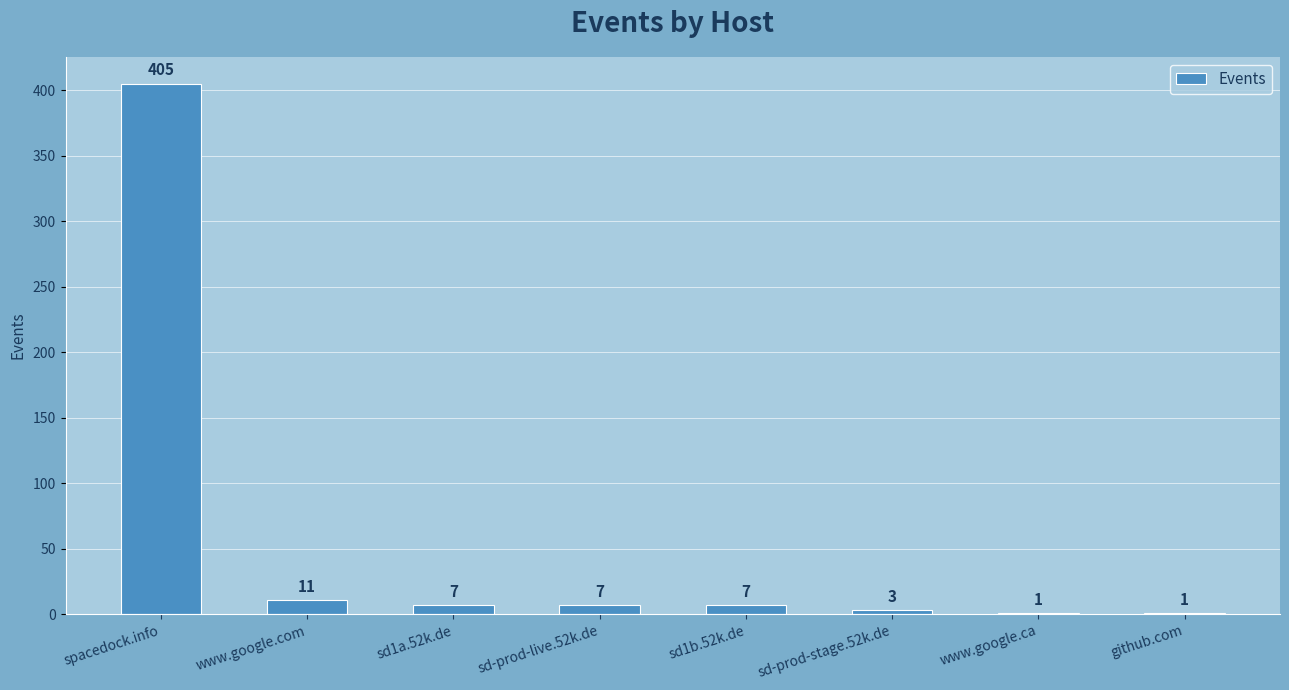

Reading right to left, transcribe all the data shown in this chart.

github.com=1	www.google.ca=1	sd-prod-stage.52k.de=3	sd1b.52k.de=7	sd-prod-live.52k.de=7	sd1a.52k.de=7	www.google.com=11	spacedock.info=405